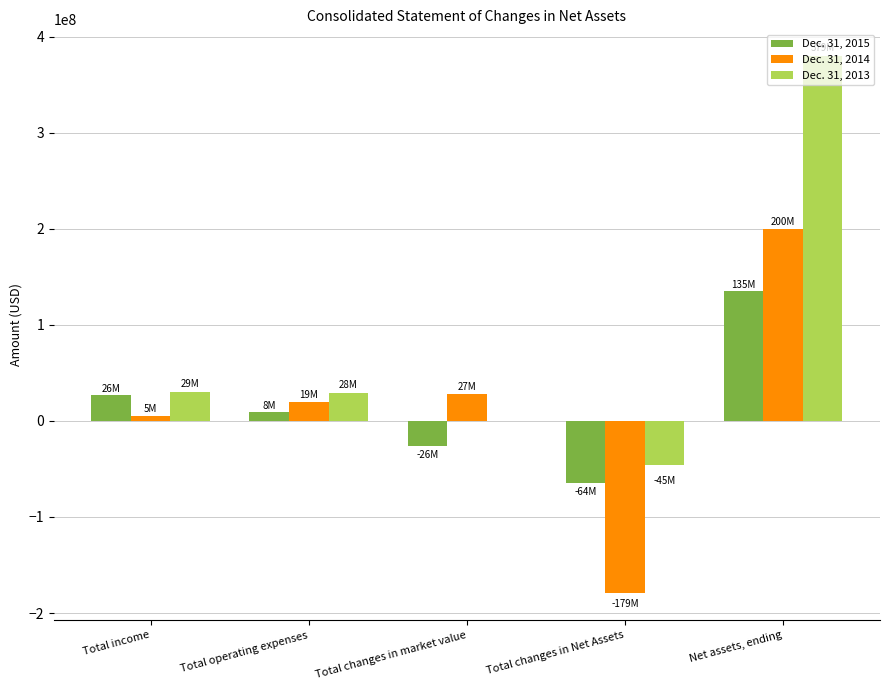

Between Total changes in market value and Net assets, ending, which series saw the biggest shift?

Dec. 31, 2013